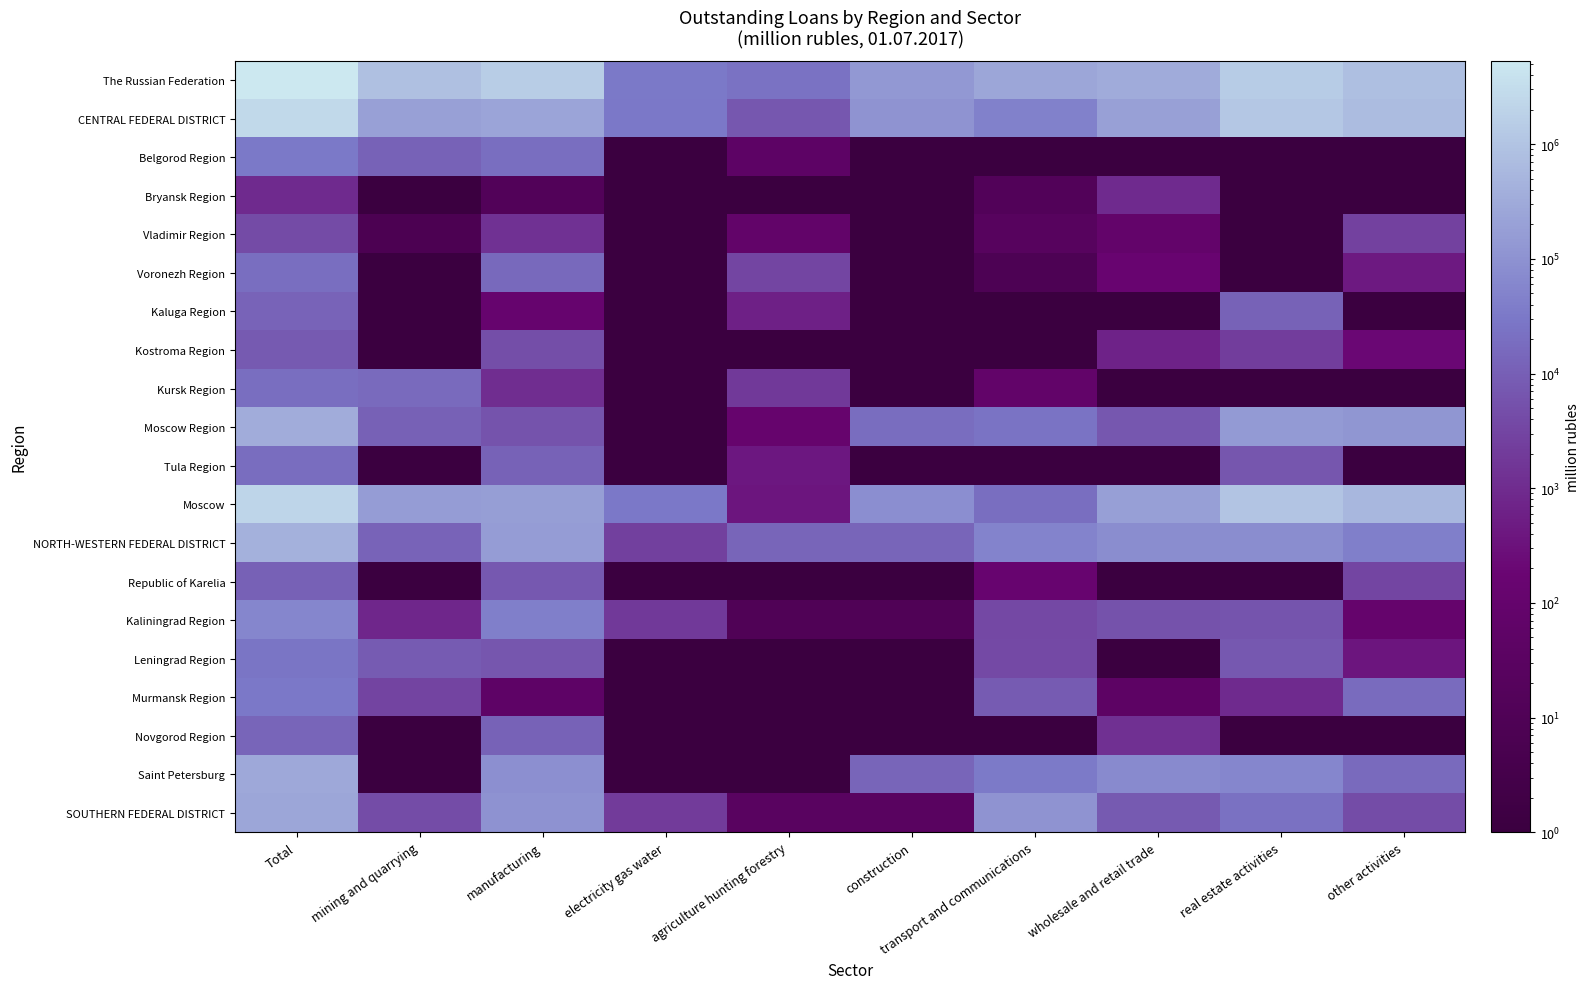

Which series has the largest total across all categories?

The Russian Federation